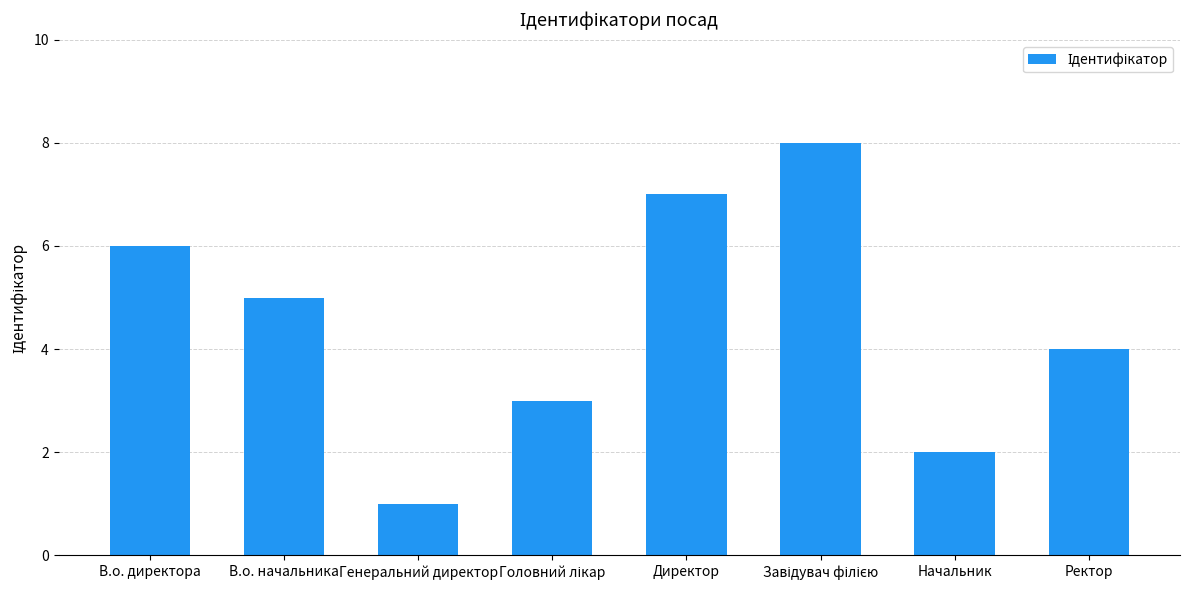

True or false: the data shows 4 at Ректор.

True